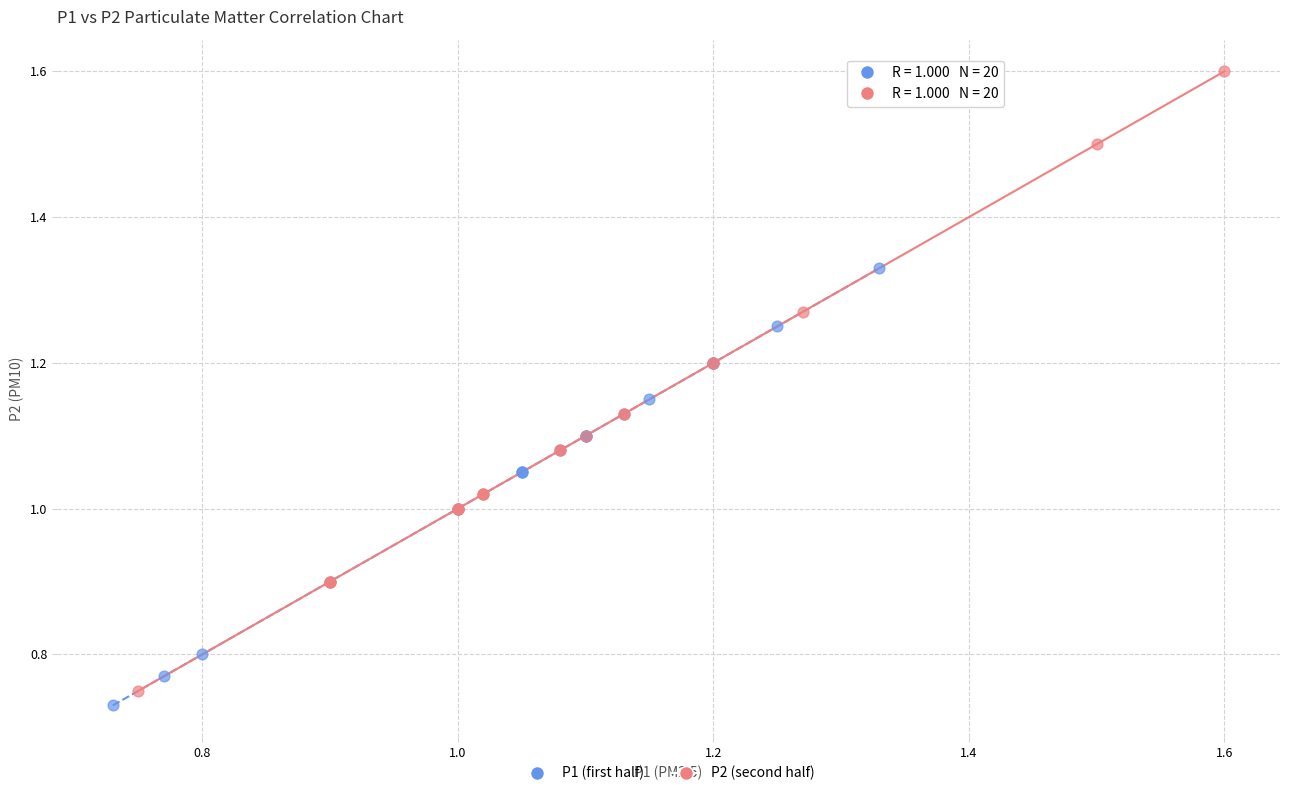

Which series reaches the minimum Y coordinate?

P1 (first half)